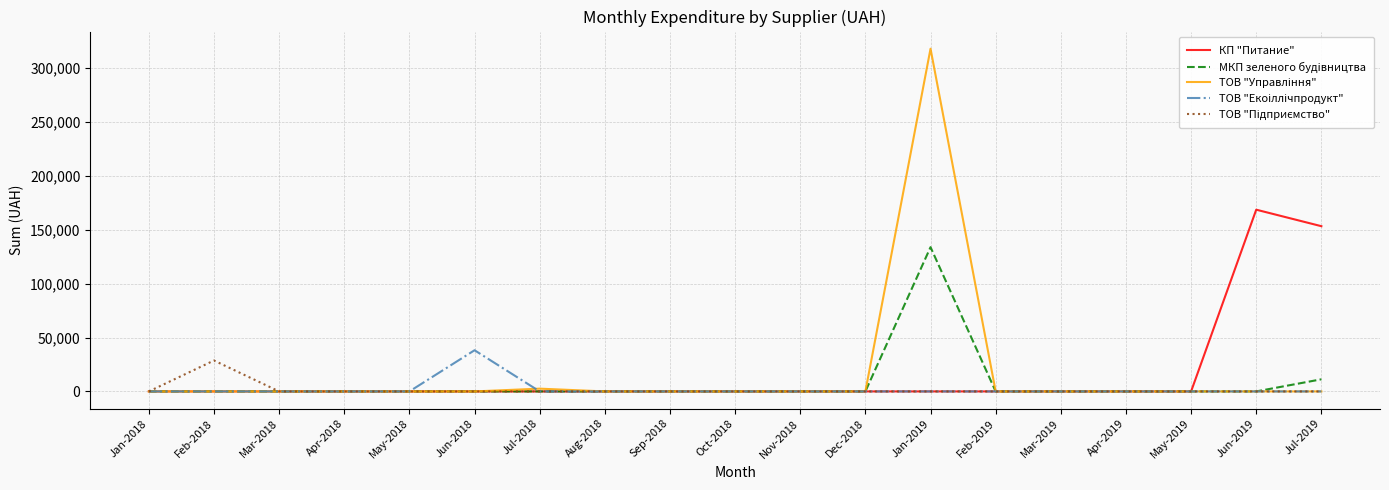

Which category has the highest value in the МКП зеленого будiвництва series?

Jan-2019